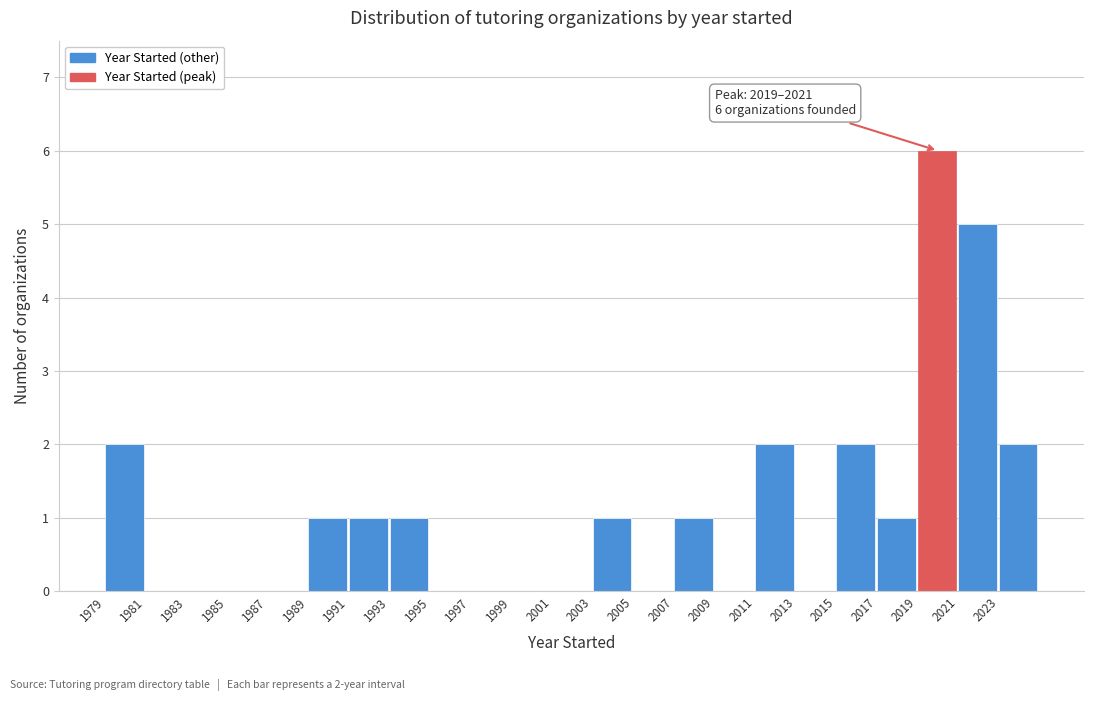

Over which range of the x-axis is the bar tallest?

2019 to 2021